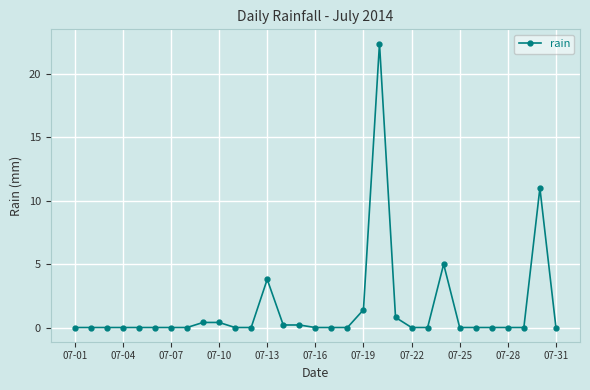

True or false: the data has more than 2 interior local peaks.

True